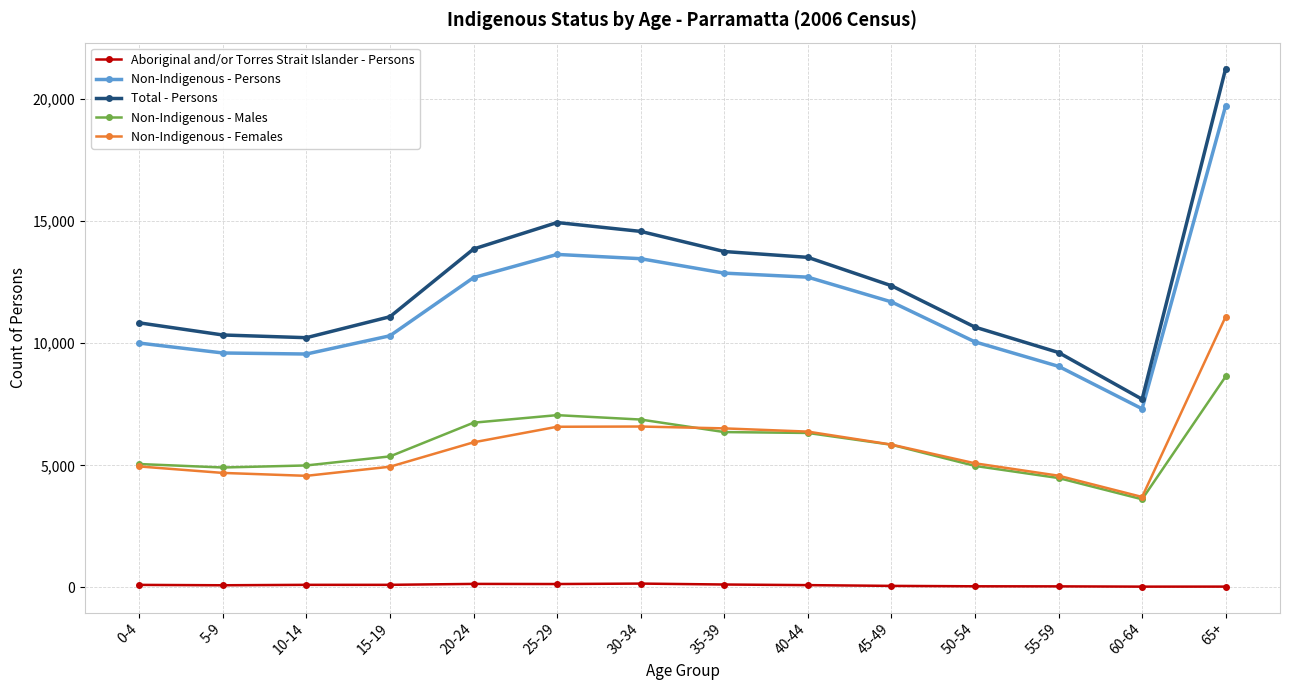

What are all the series names shown in the legend?

Aboriginal and/or Torres Strait Islander - Persons, Non-Indigenous - Persons, Total - Persons, Non-Indigenous - Males, Non-Indigenous - Females